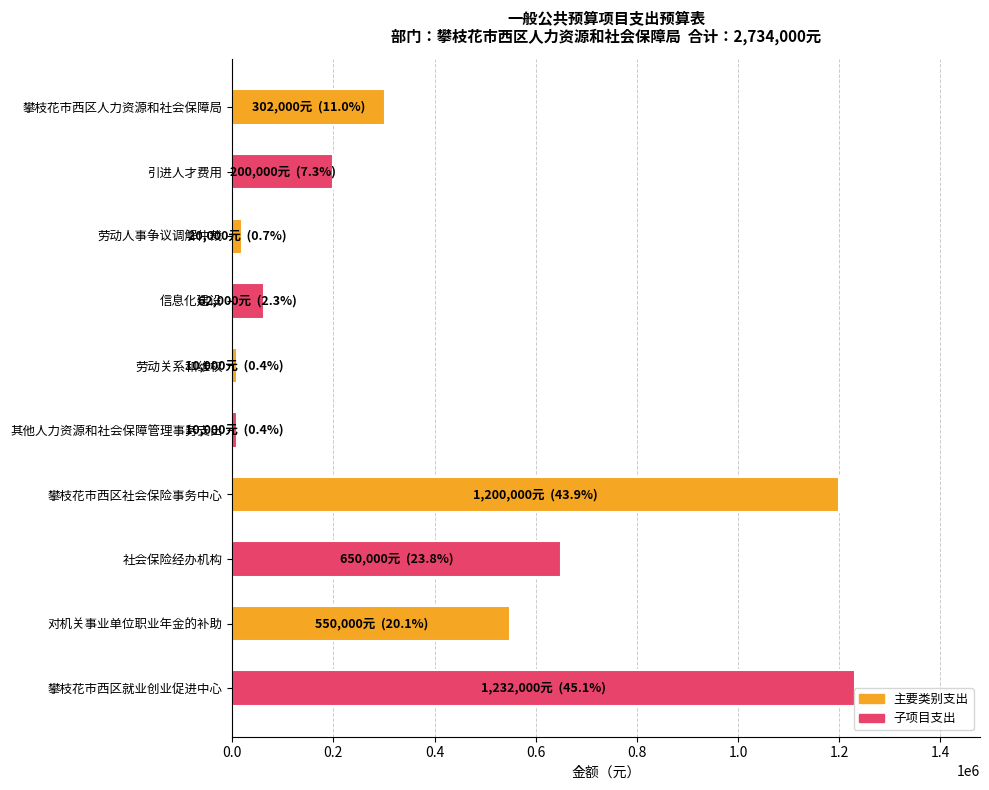

How many series are shown in this chart?

1